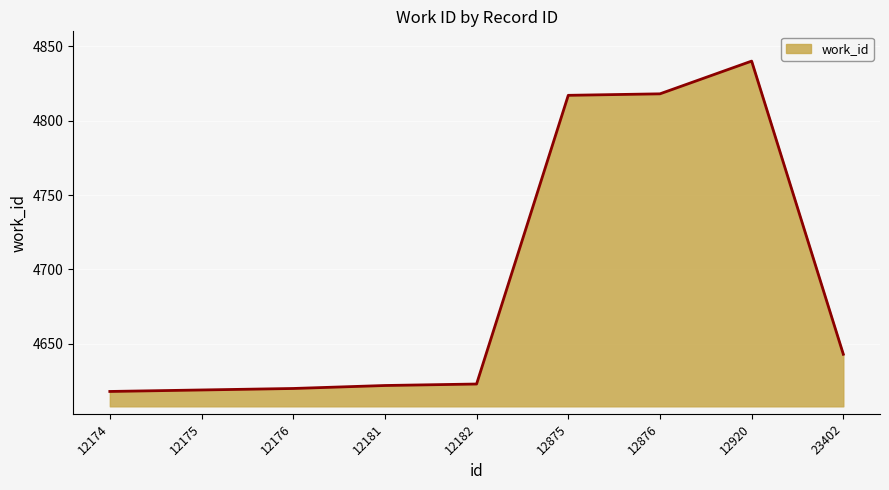

Does the chart display data point markers on the line(s)?

No